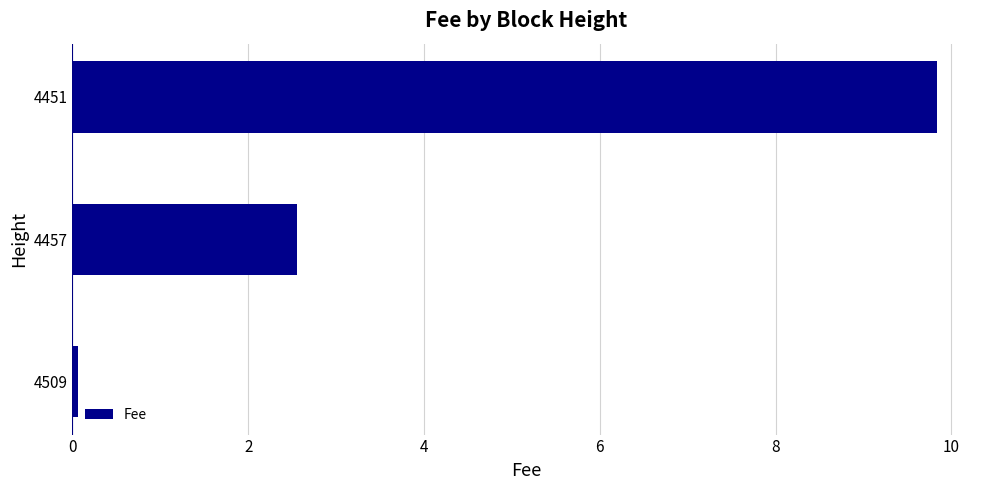

Where is the data nearest to the value 4?

4457